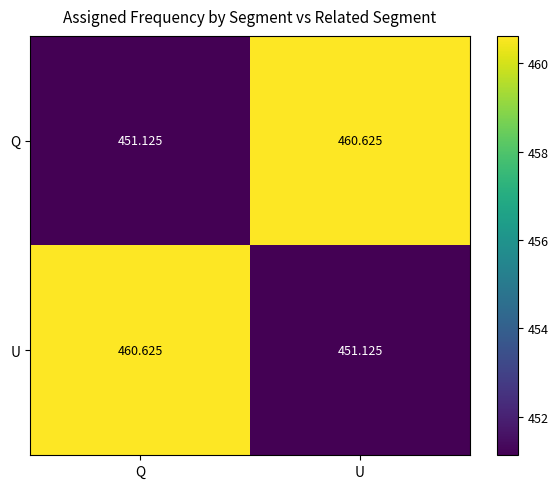

Where does the U series first go above 460?

Q